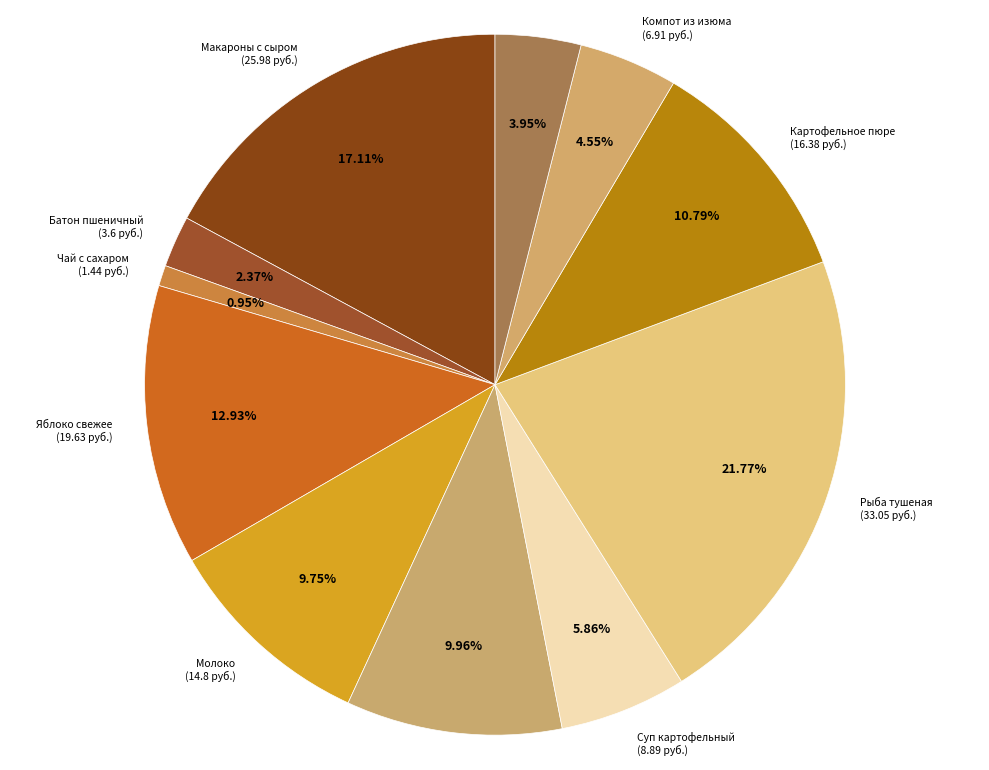

Count the number of slices in the pie.

11